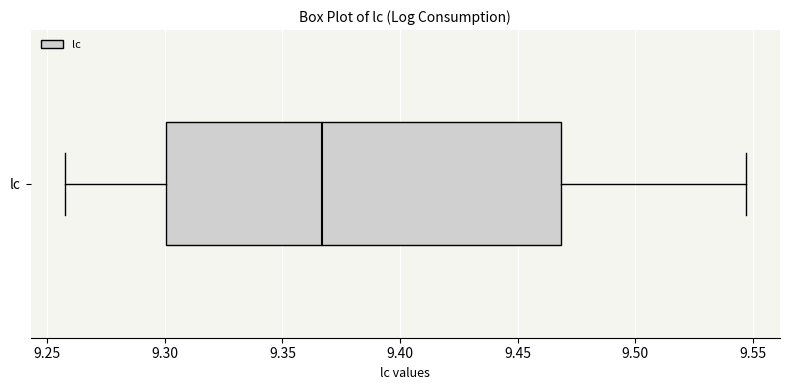

Transcribe this box plot: give where the median line is, the range the box spans, and where the two whiskers end, as read against the x-axis. The values are not printed on the chart, so give them approximately, as read against the axis.

median 9.365, box 9.300 to 9.470, whiskers 9.260 to 9.545